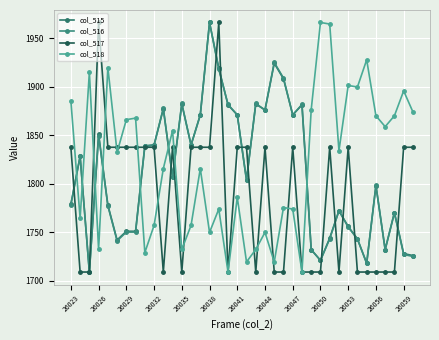

How many data points in col_516 are less than 1806?

19